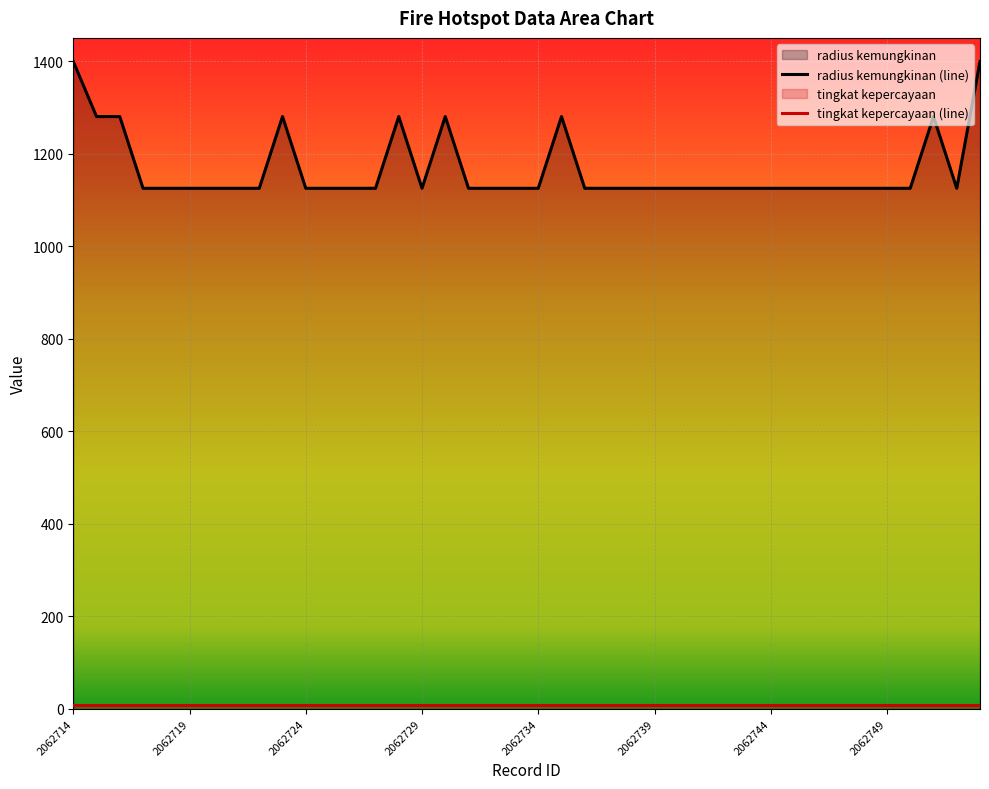

Between 14 and 8, which is larger?

14